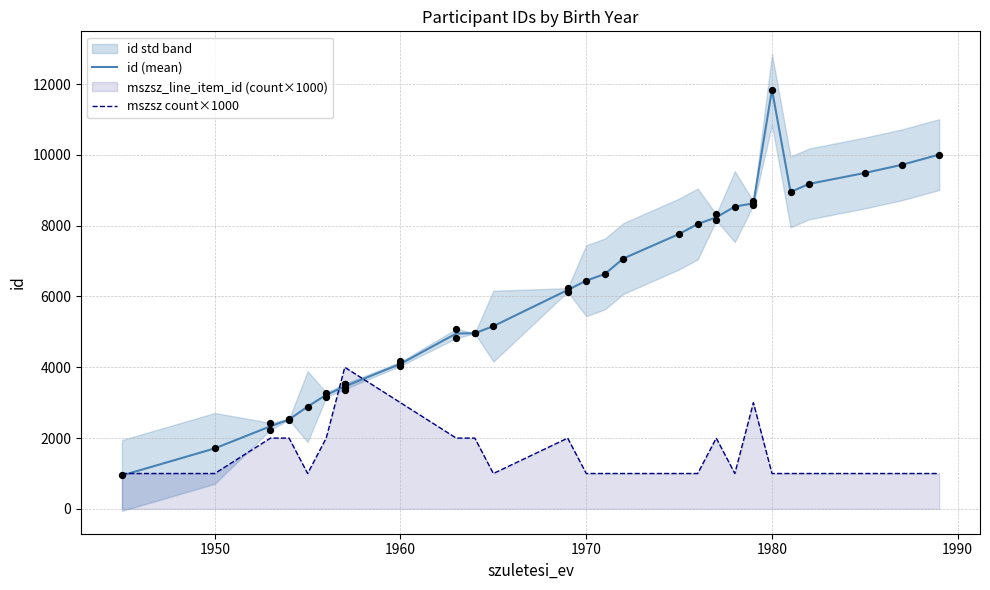

Which series has the largest total across all categories?

id (mean)